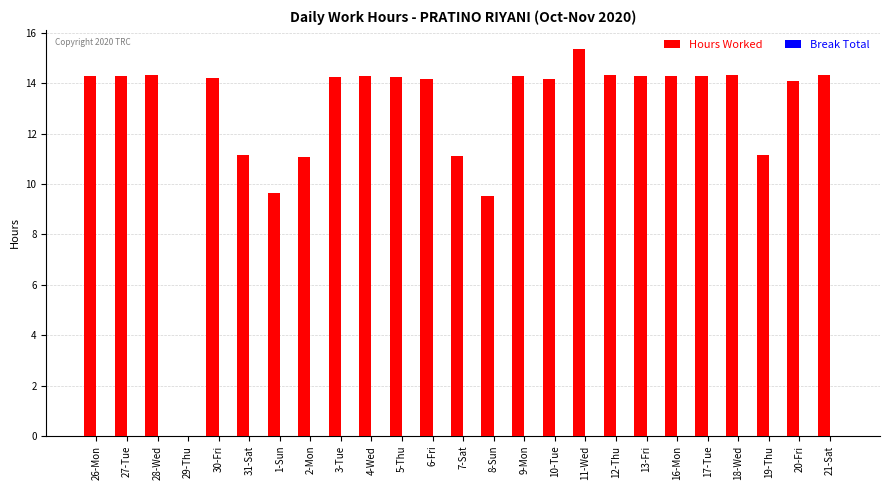

Which has a higher value, 5-Thu or 2-Mon?

5-Thu